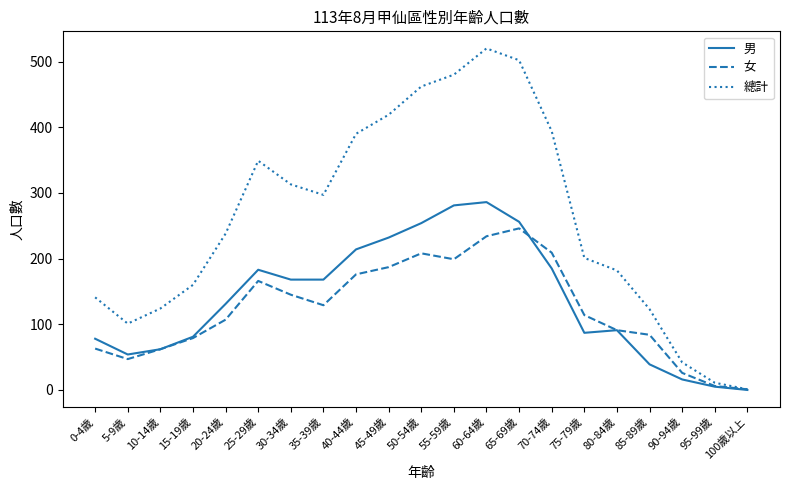

Which series has the largest range (max minus min)?

總計